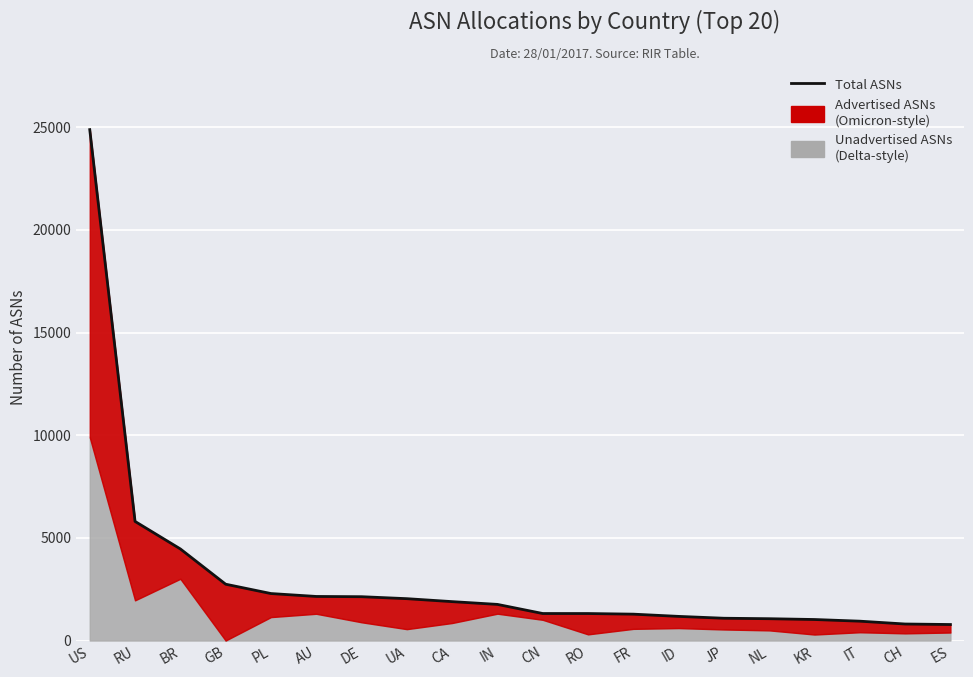

Reading right to left, list all the values displayed in this chart.

779	804	942	1023	1062	1085	1175	1284	1314	1315	1759	1894	2038	2134	2146	2288	2743	4461	5801	24884